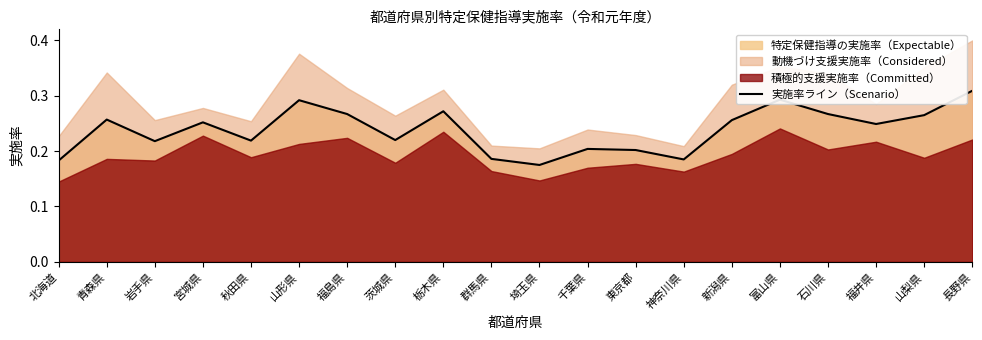

Does the chart have visible grid lines?

No